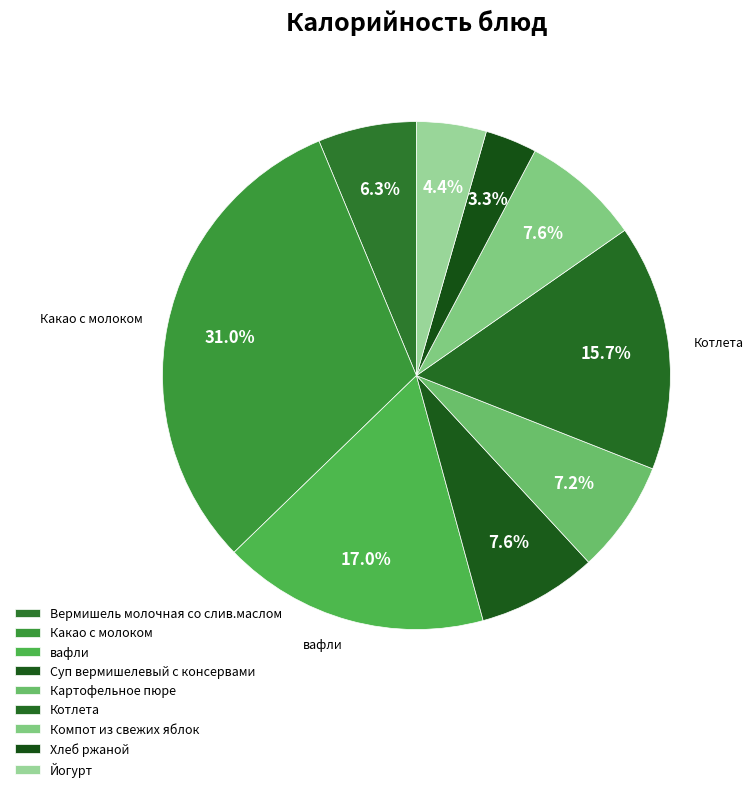

Rank the categories by value from highest to lowest.

Какао с молоком, вафли, Котлета, Суп вермишелевый с консервами, Компот из свежих яблок, Картофельное пюре, Вермишель молочная со слив.маслом, Йогурт, Хлеб ржаной